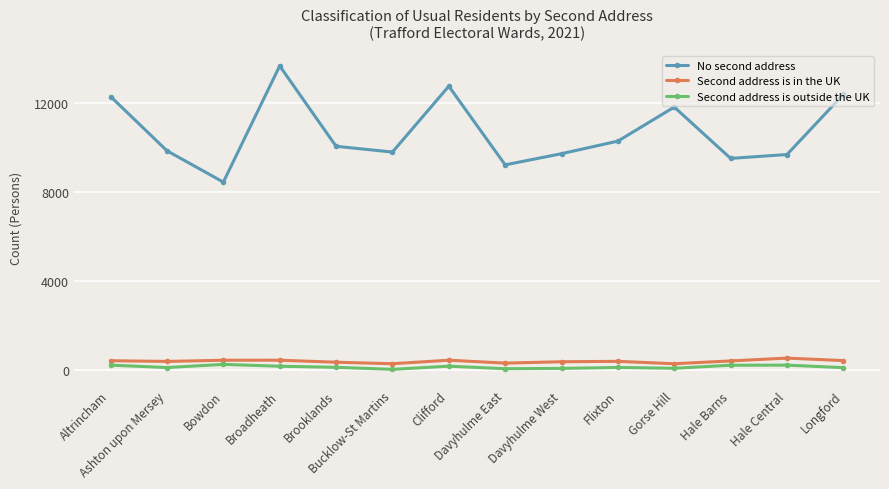

How many categories are shown in the chart?

14